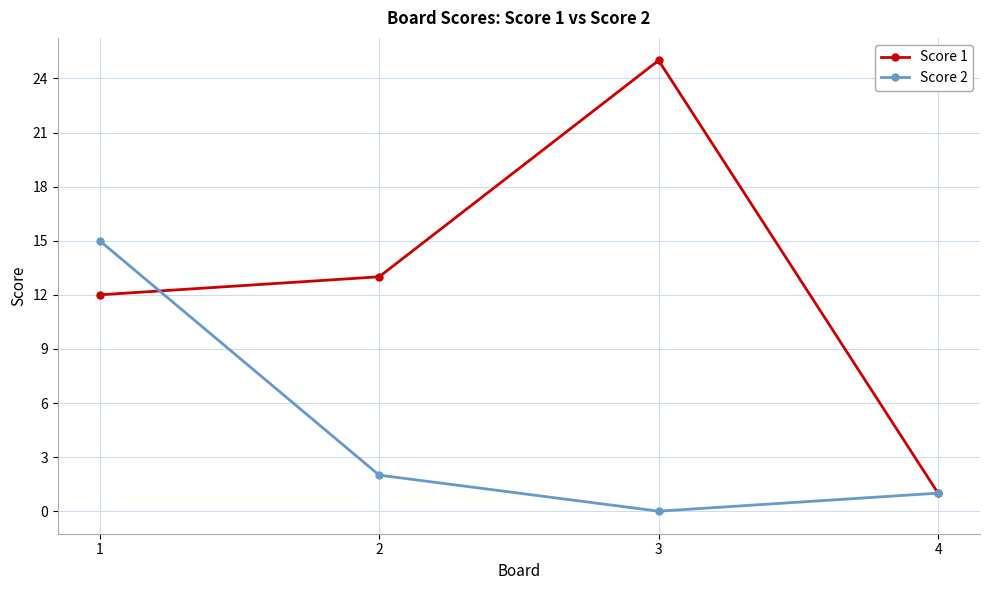

Where is Score 1 nearest to the value 13?

2